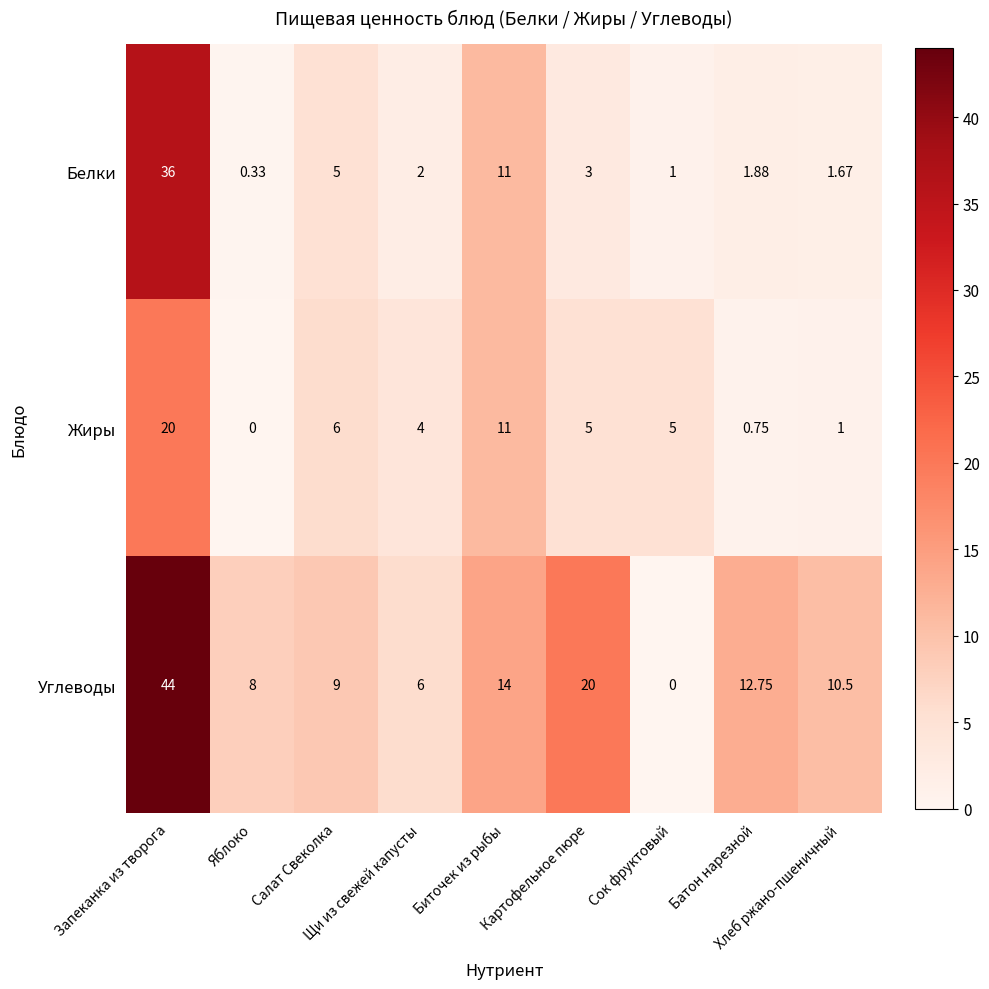

Which series has the widest spread of values?

Углеводы